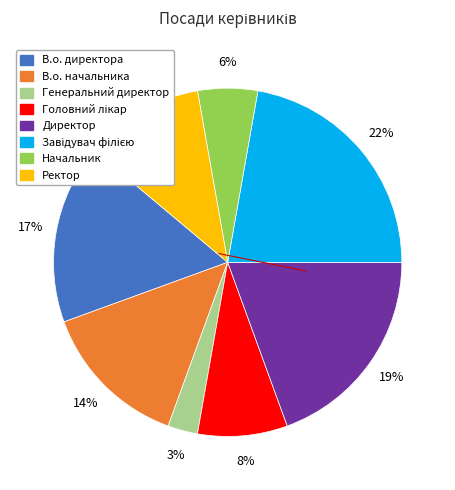

True or false: Ректор accounts for 20% of the total.

False